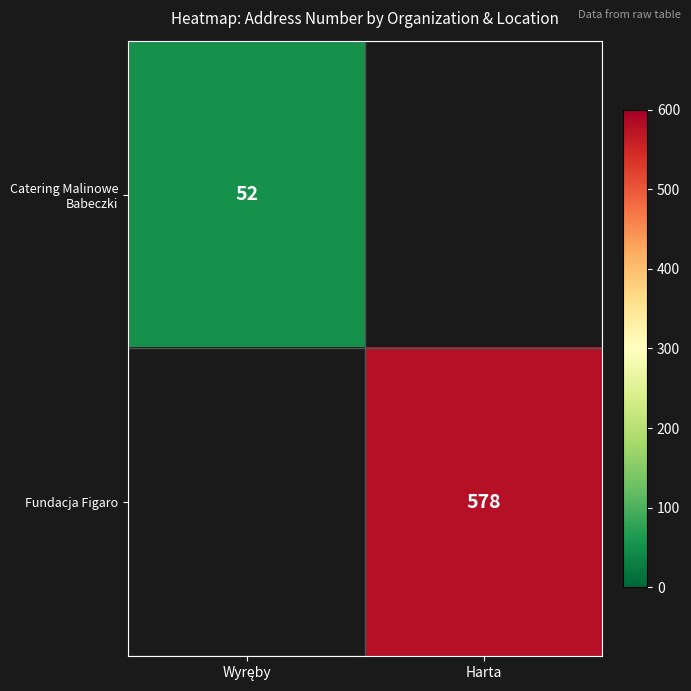

True or false: Fundacja Figaro has a value of 578 at Harta.

True